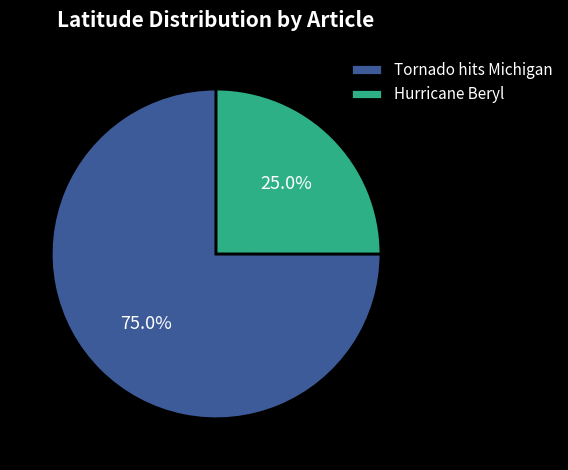

Which slice represents more than half of the pie?

Tornado hits Michigan